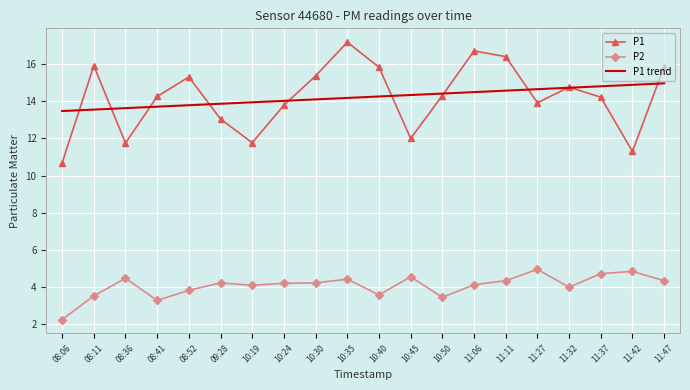

The P1 trend series shows 15.0 at 11:47. True or false?

True